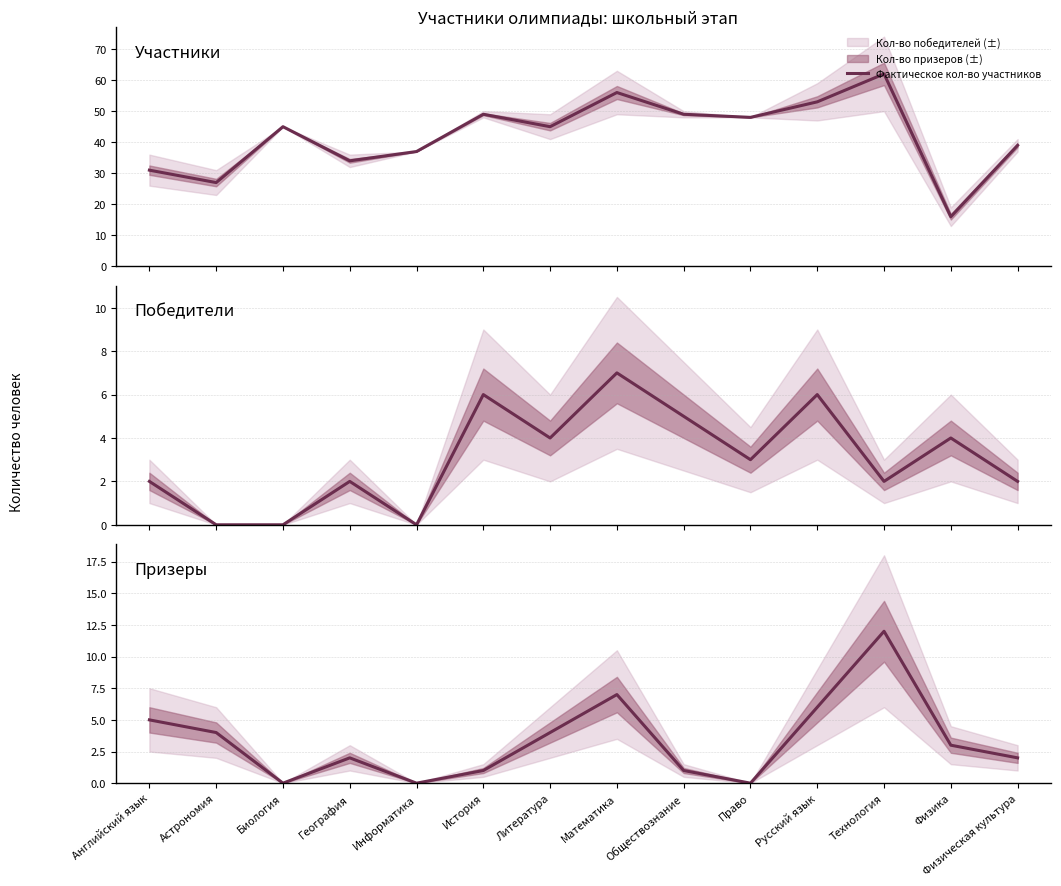

At which category does Фактическое кол-во участников reach its first local valley?

Астрономия